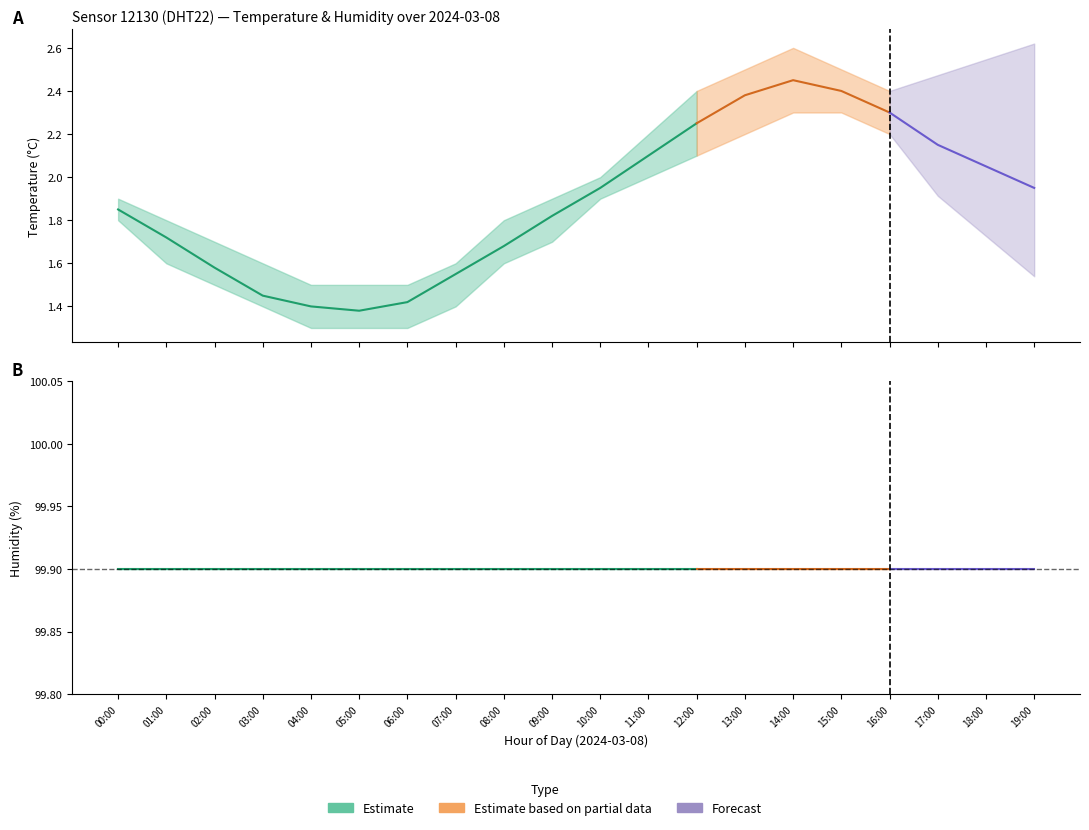

Reading right to left, what are all the values shown in this chart?

temperature_mean: 19:00=1.9	18:00=2.0	17:00=2.1	16:00=2.3	15:00=2.4	14:00=2.5	13:00=2.4	12:00=2.2	11:00=2.1	10:00=1.9	09:00=1.8	08:00=1.7	07:00=1.6	06:00=1.4	05:00=1.4	04:00=1.4	03:00=1.4	02:00=1.6	01:00=1.7	00:00=1.9
temperature_upper: 19:00=2.1	18:00=2.2	17:00=2.3	16:00=2.4	15:00=2.5	14:00=2.6	13:00=2.5	12:00=2.4	11:00=2.2	10:00=2.0	09:00=1.9	08:00=1.8	07:00=1.6	06:00=1.5	05:00=1.5	04:00=1.5	03:00=1.6	02:00=1.7	01:00=1.8	00:00=1.9
temperature_lower: 19:00=1.8	18:00=1.9	17:00=2.0	16:00=2.2	15:00=2.3	14:00=2.3	13:00=2.2	12:00=2.1	11:00=2.0	10:00=1.9	09:00=1.7	08:00=1.6	07:00=1.4	06:00=1.3	05:00=1.3	04:00=1.3	03:00=1.4	02:00=1.5	01:00=1.6	00:00=1.8
humidity_mean: 19:00=99.9	18:00=99.9	17:00=99.9	16:00=99.9	15:00=99.9	14:00=99.9	13:00=99.9	12:00=99.9	11:00=99.9	10:00=99.9	09:00=99.9	08:00=99.9	07:00=99.9	06:00=99.9	05:00=99.9	04:00=99.9	03:00=99.9	02:00=99.9	01:00=99.9	00:00=99.9
humidity_upper: 19:00=99.9	18:00=99.9	17:00=99.9	16:00=99.9	15:00=99.9	14:00=99.9	13:00=99.9	12:00=99.9	11:00=99.9	10:00=99.9	09:00=99.9	08:00=99.9	07:00=99.9	06:00=99.9	05:00=99.9	04:00=99.9	03:00=99.9	02:00=99.9	01:00=99.9	00:00=99.9
humidity_lower: 19:00=99.9	18:00=99.9	17:00=99.9	16:00=99.9	15:00=99.9	14:00=99.9	13:00=99.9	12:00=99.9	11:00=99.9	10:00=99.9	09:00=99.9	08:00=99.9	07:00=99.9	06:00=99.9	05:00=99.9	04:00=99.9	03:00=99.9	02:00=99.9	01:00=99.9	00:00=99.9